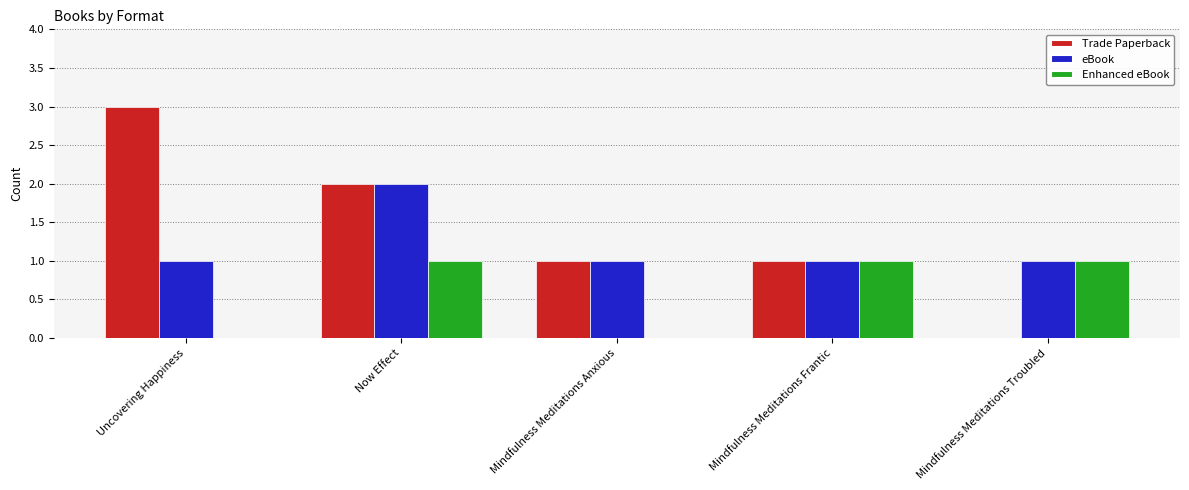

True or false: Trade Paperback has a value of 3 at Now Effect.

False